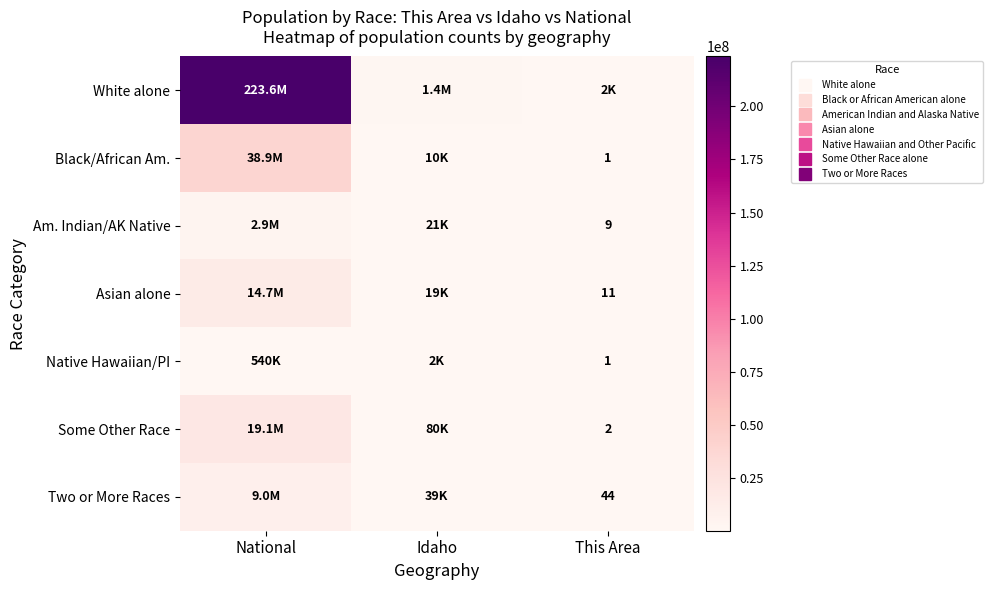

What is the total value across all series at This Area?

2111